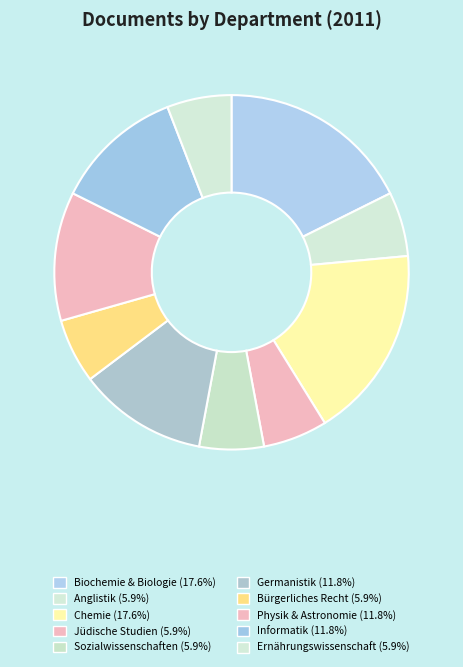

How many slices are in this pie chart?

10